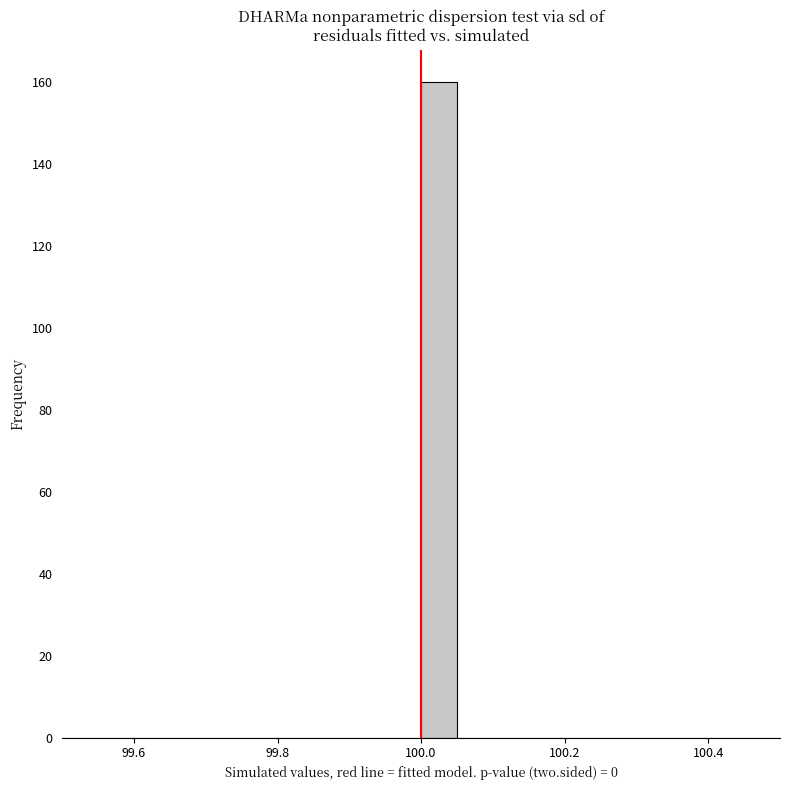

Around what value on the x-axis is the tallest bar? Give the approximate position of its centre, as read against the axis.

100.02